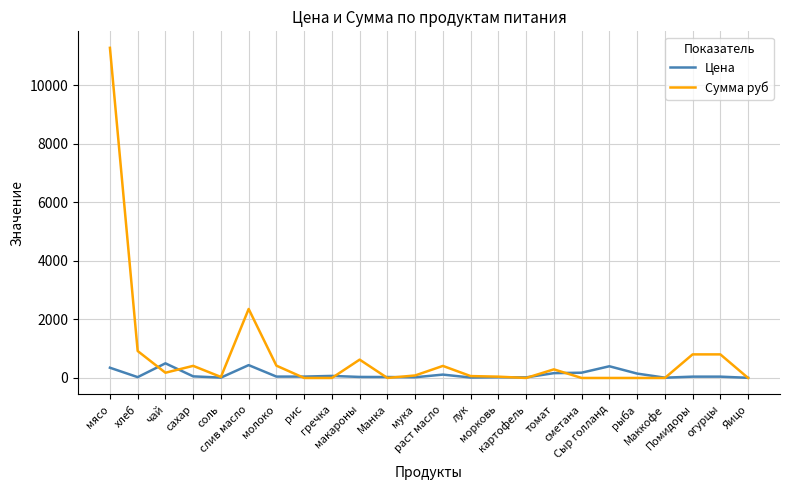

What is the difference between the highest and lowest values at рис?

47.0